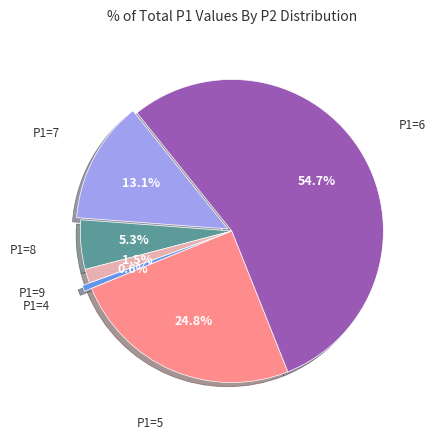

To the nearest percent, what is the difference between the largest and smallest slice percentages?

54%